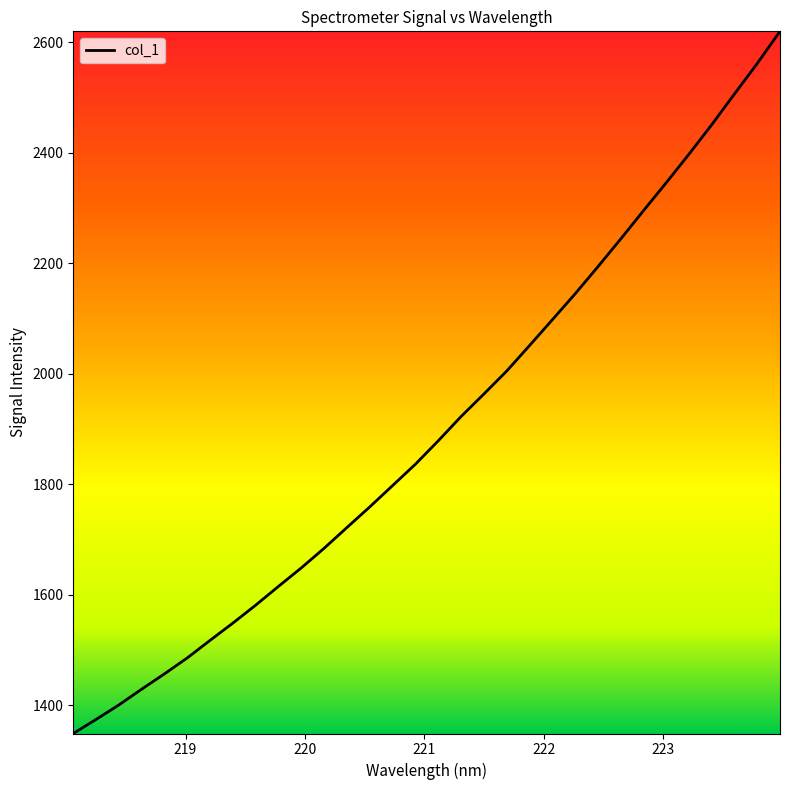

What is the difference between the maximum and minimum values?

1270.9